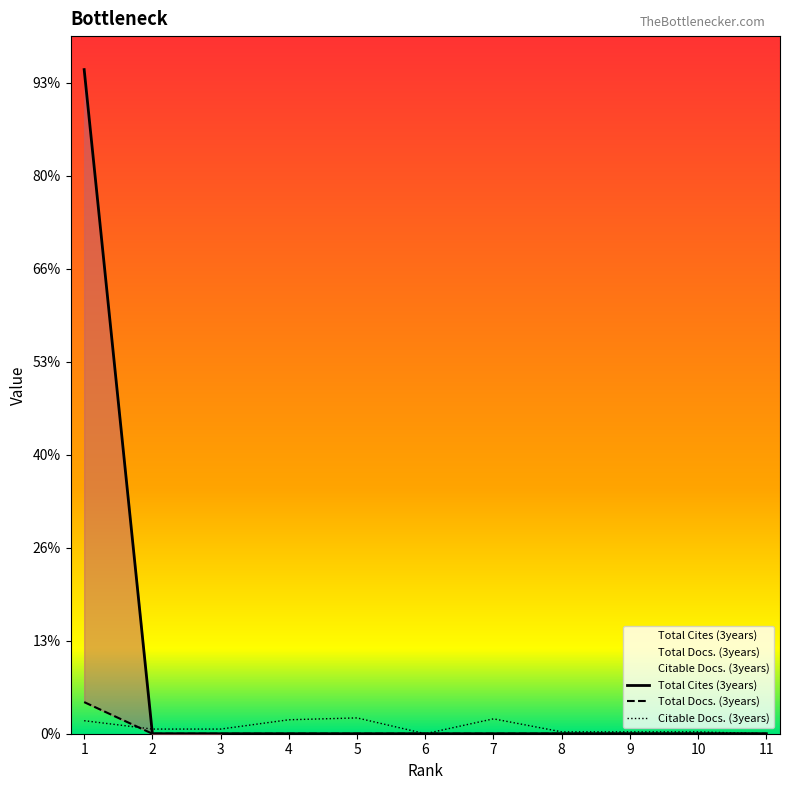

Count the number of data series in this chart.

3